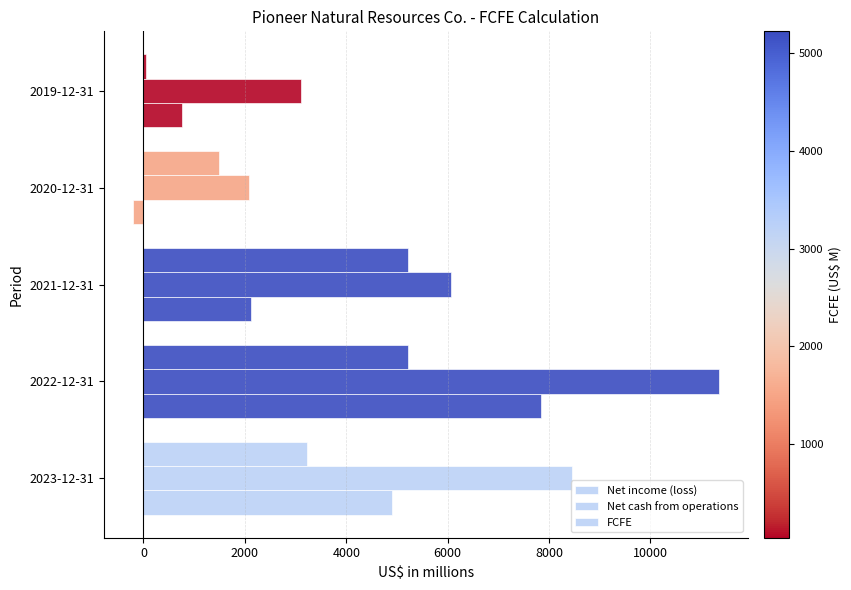

How many data points does each series have?

5